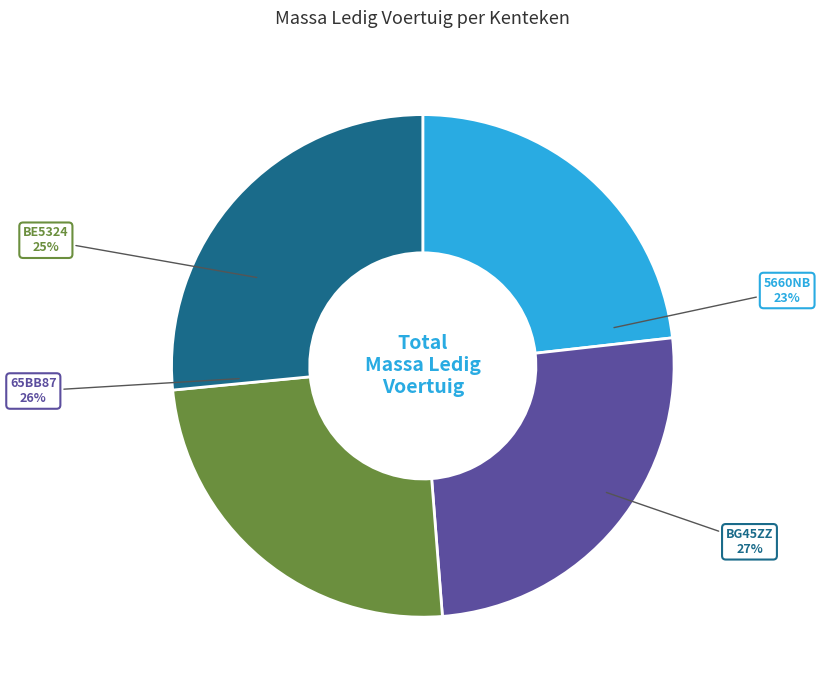

Rank the categories by value from highest to lowest.

BG45ZZ, 65BB87, BE5324, 5660NB